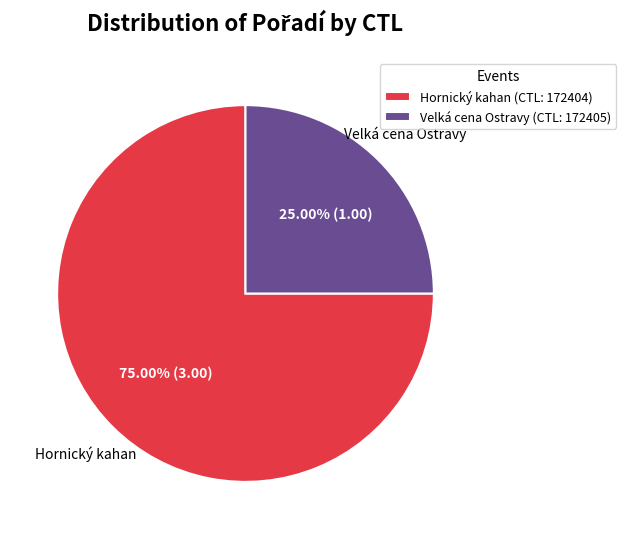

How many segments does this pie chart have?

2